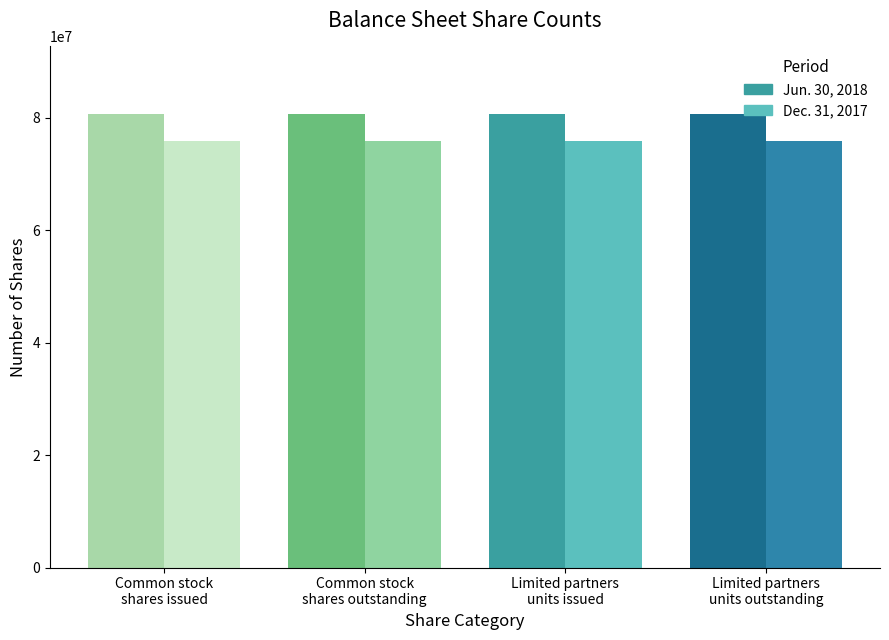

Reading right to left, list all the values displayed in this chart.

Jun. 30, 2018: 80574184	80574184	80581104	80581104
Dec. 31, 2017: 75773012	75773012	75779932	75779932